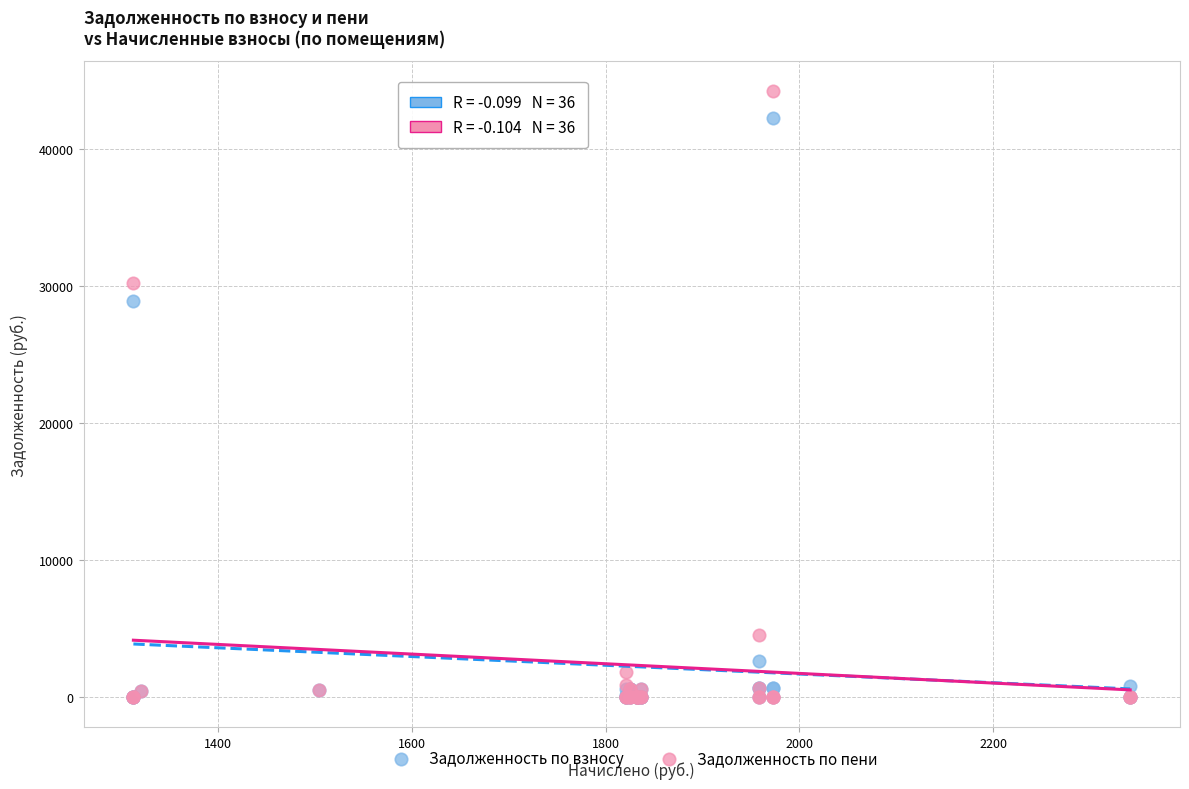

In the Задолженность по пени series, what Y value is closest to 22105?

30258.5